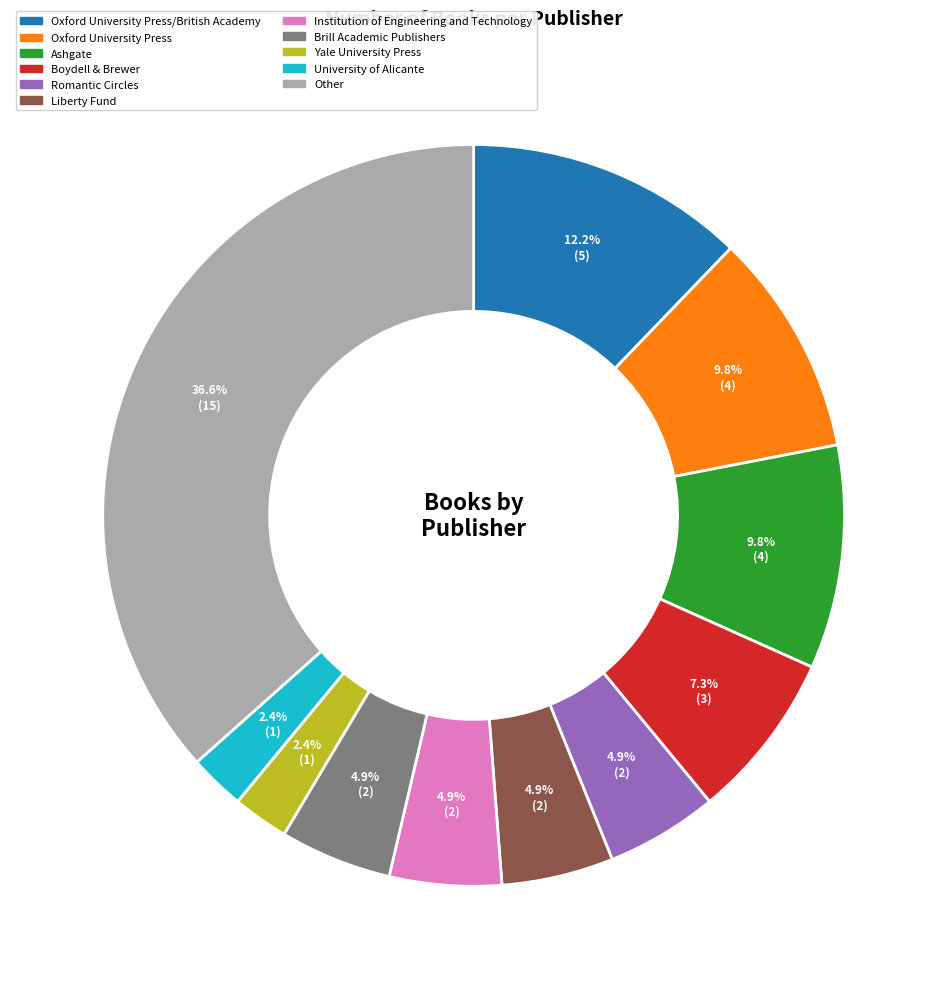

Is there a majority slice in this chart?

No